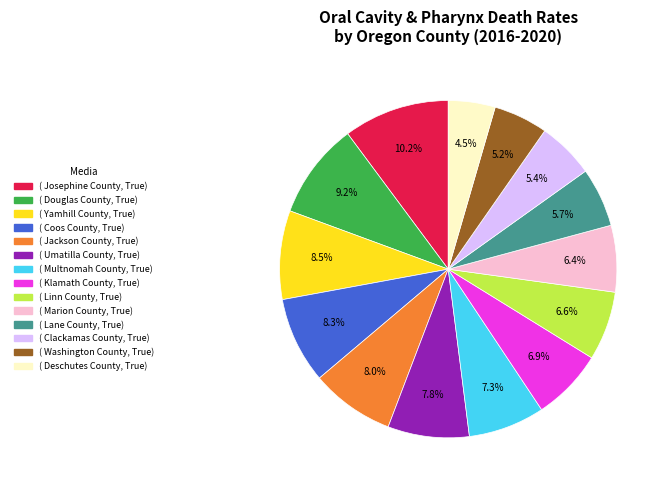

Does any single category account for the majority?

No